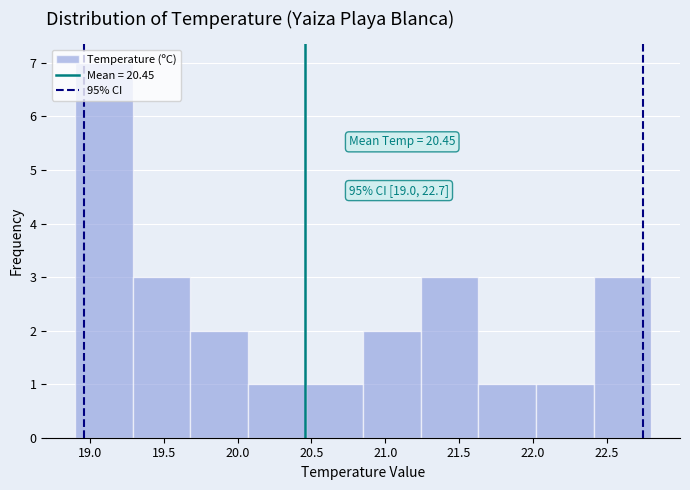

Which range on the x-axis has the tallest bar?

18.90 to 19.29